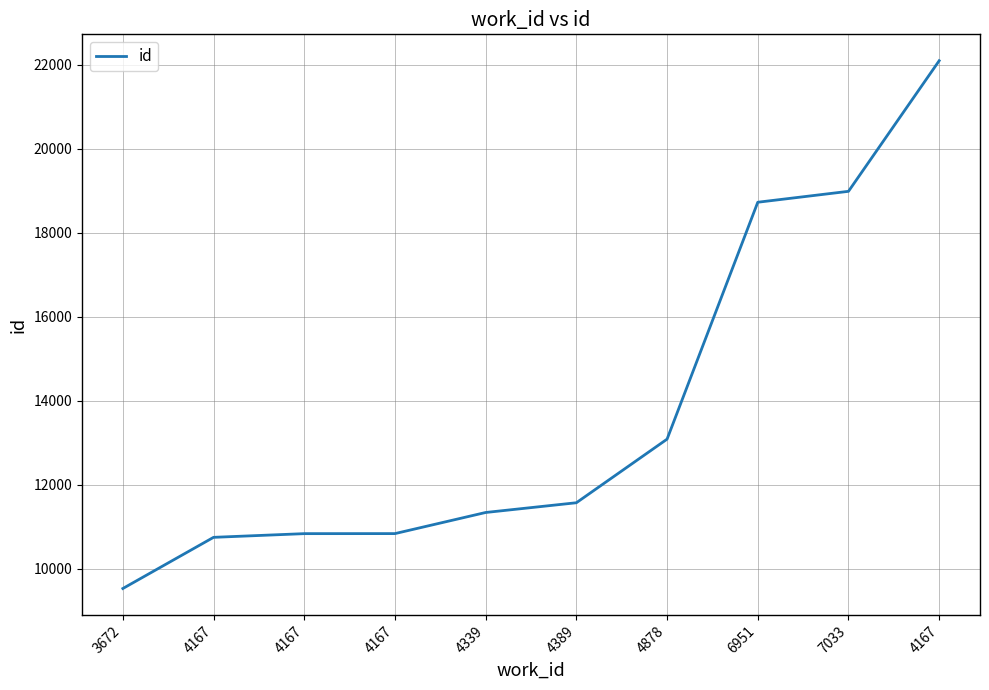

How many lines are shown in the chart?

1